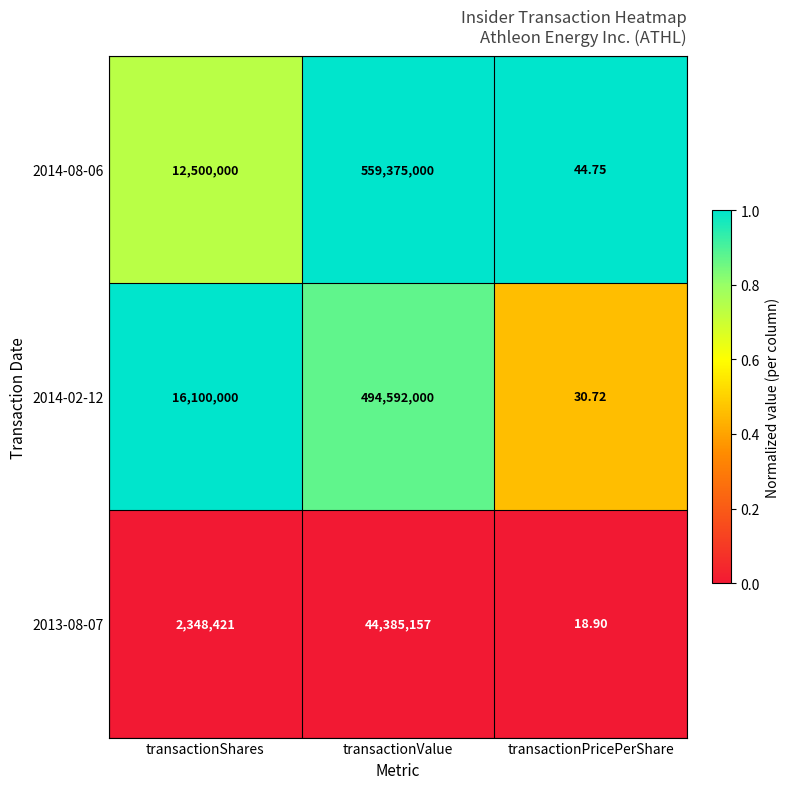

At which label does 2013-08-07 reach its minimum?

transactionPricePerShare